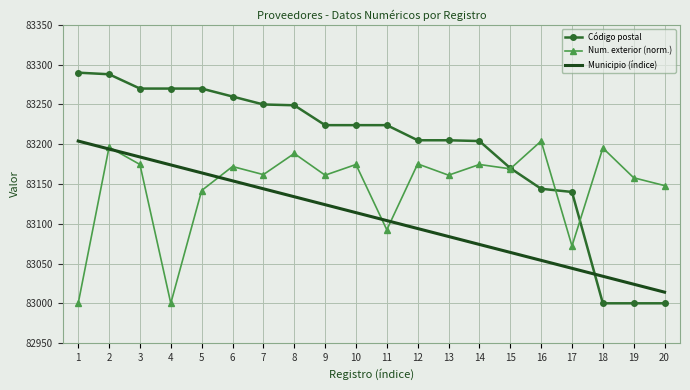

What is the total value across all series at 1?

249494.0